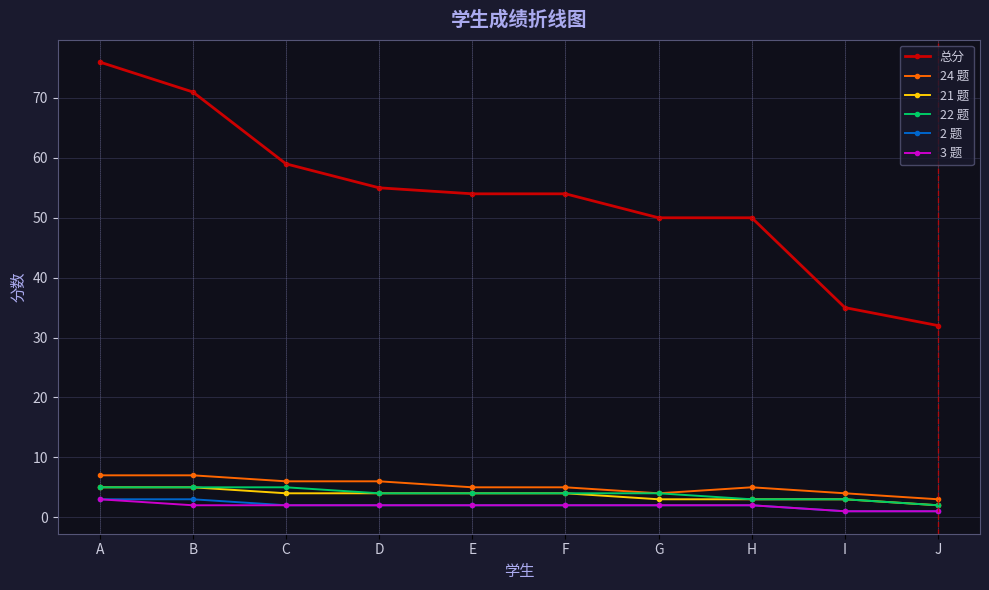

What is the sum of all 总分 values?

536